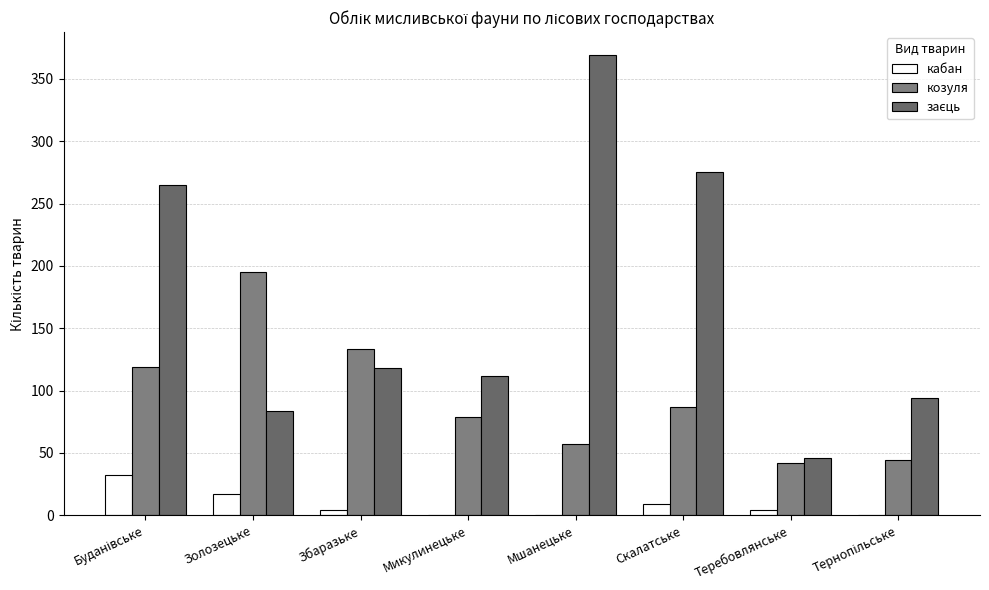

Is the value of кабан at Мшанецьке greater than the value of козуля at Золозецьке?

No